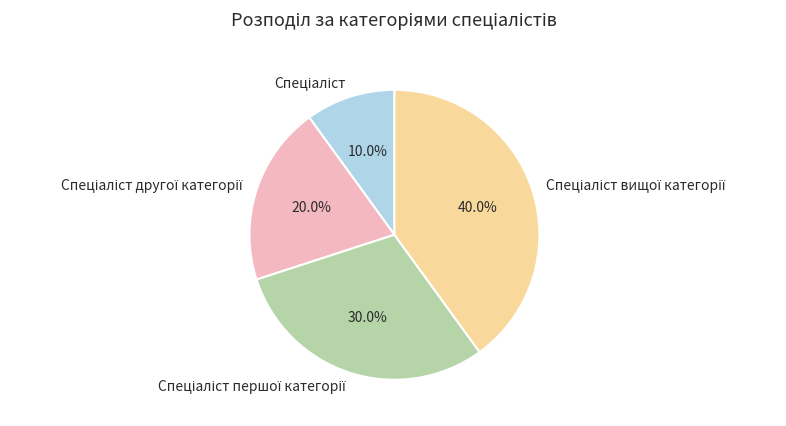

Is there a majority slice in this chart?

No